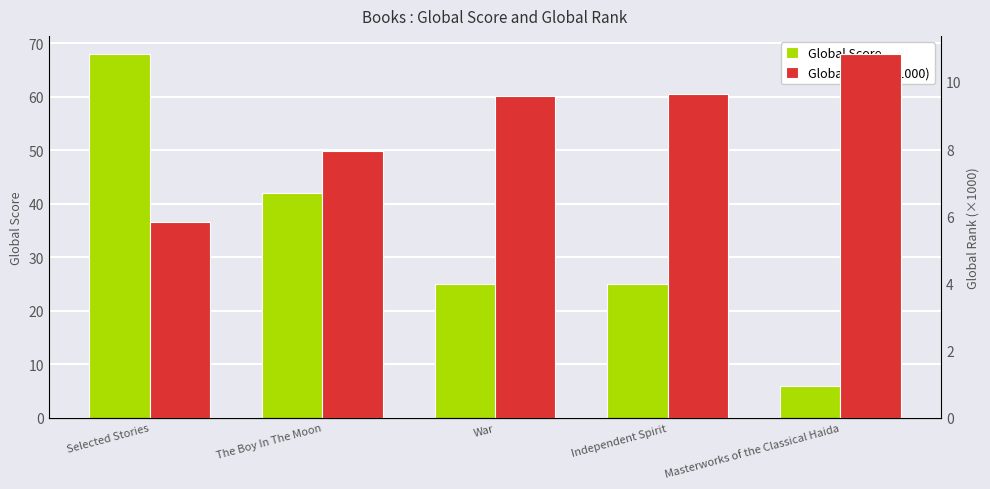

How many data points in Global Score are less than 25?

1